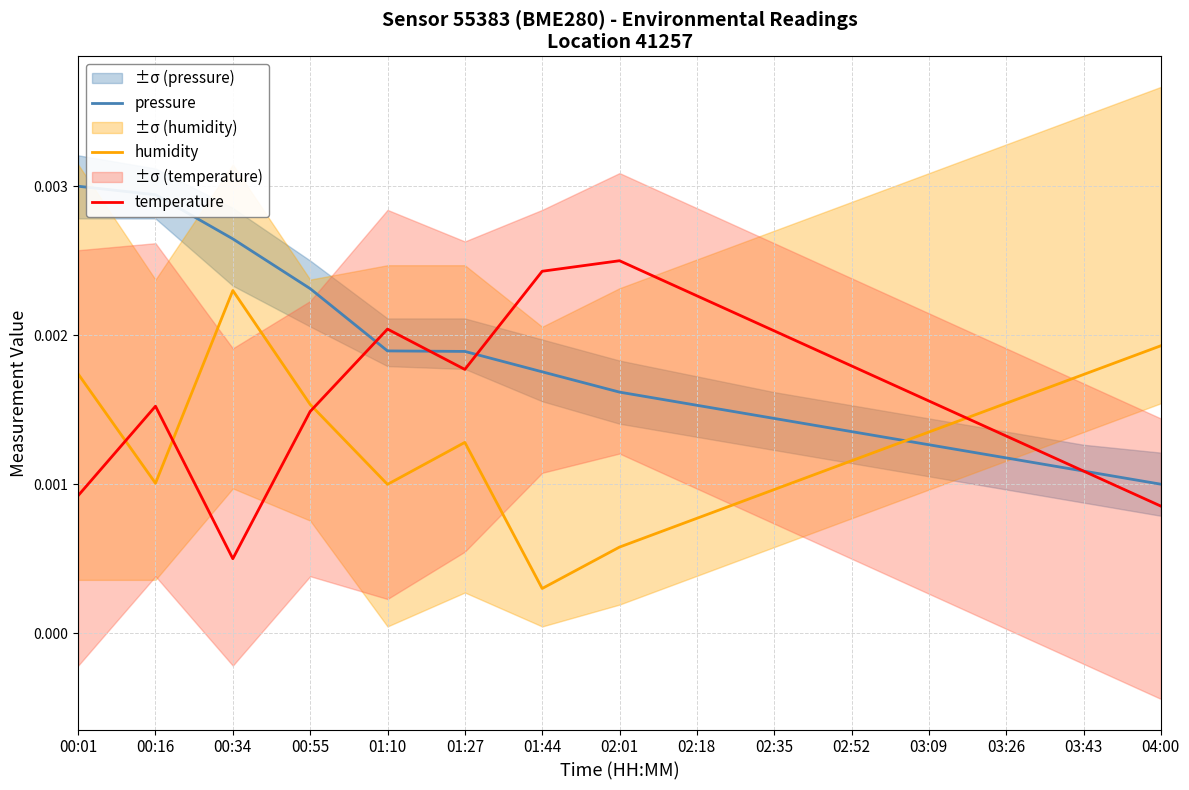

True or false: temperature has a value of 0.0 at 03:43.

False